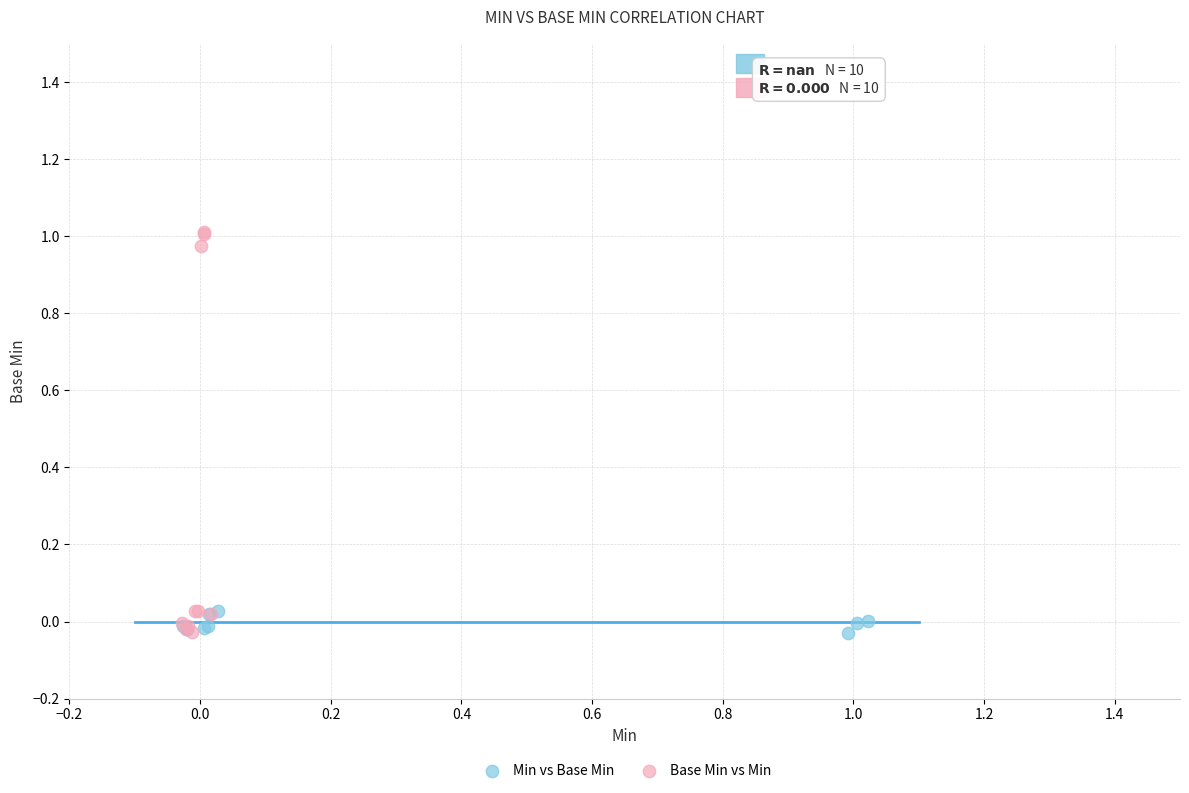

Which series contains the highest Y value?

Base Min vs Min